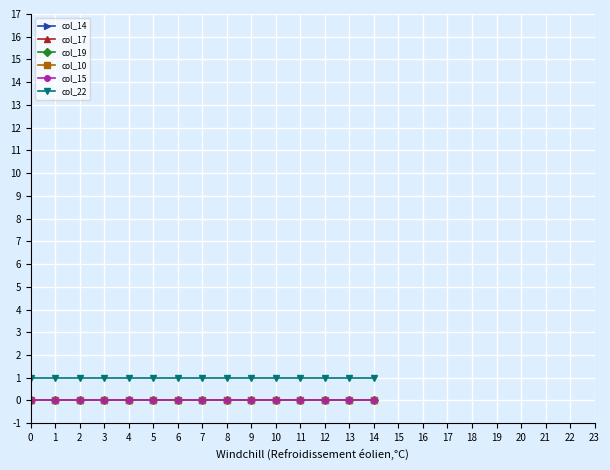

What is the total value across all series at 0?

1